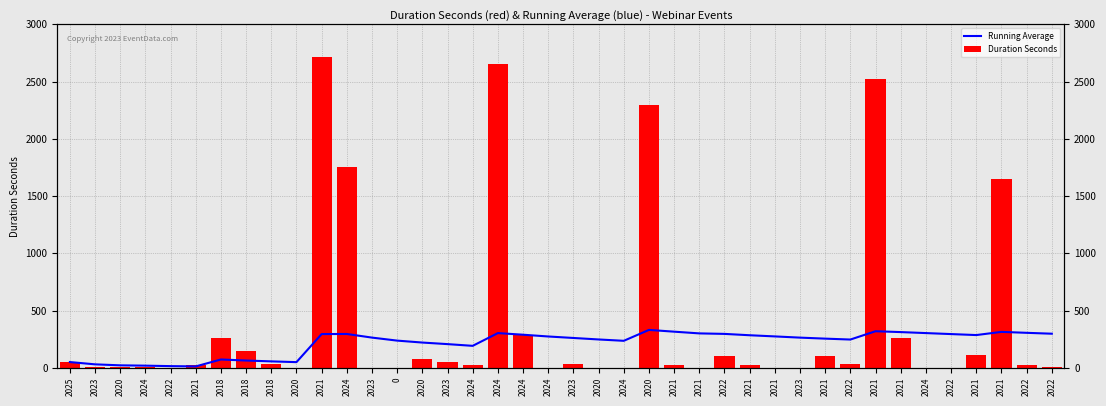

Reading right to left, transcribe all the data shown in this chart.

Running Average: 297.5	305.3	313.4	285.7	294.3	303.0	311.6	319.2	246.6	254.5	263.3	273.9	284.1	295.9	300.3	315.3	330.7	235.5	247.3	260.3	273.3	288.7	302.9	191.6	206.6	220.3	237.2	263.5	295.2	294.4	49.3	55.9	63.3	72.4	12.0	14.4	18.5	21.3	30.0	50.0
Duration Seconds: 10.0	20.0	1649.0	110.0	0.0	2.0	256.0	2518.0	30.0	99.0	0.0	0.0	20.0	100.0	0.0	20.0	2295.0	0.0	0.0	30.0	0.0	287.0	2650.0	20.0	50.0	80.0	0.0	0.0	1754.0	2712.0	0.0	29.0	147.0	262.0	20.0	0.0	10.0	4.0	10.0	50.0